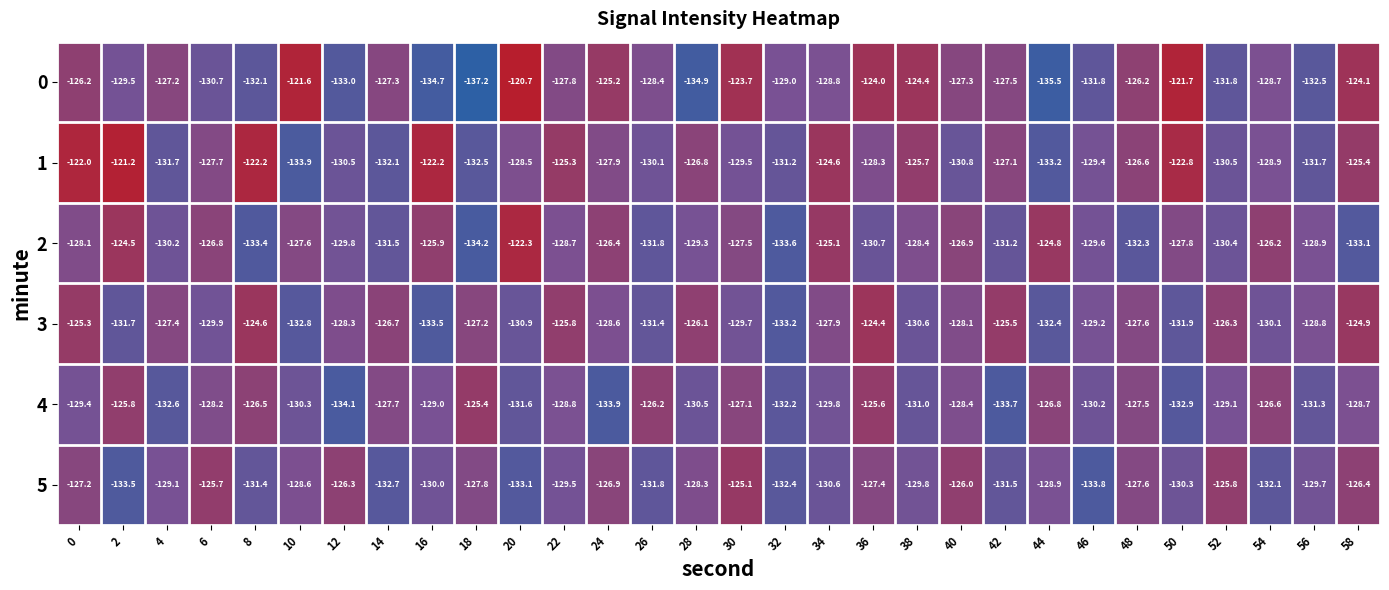

How many distinct data groups are displayed?

6